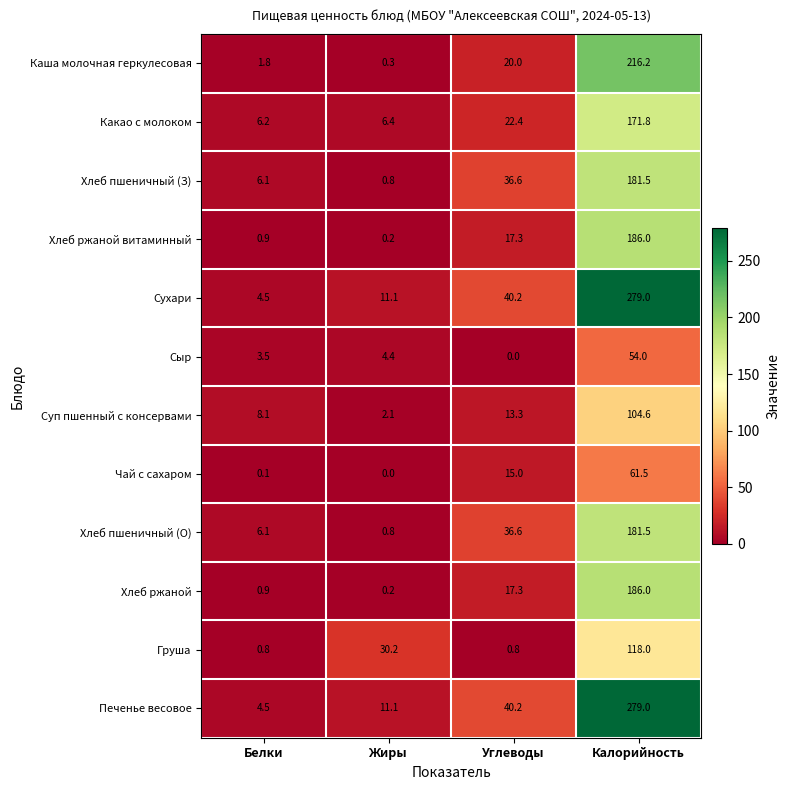

What is the total value across all series at Белки?

43.5